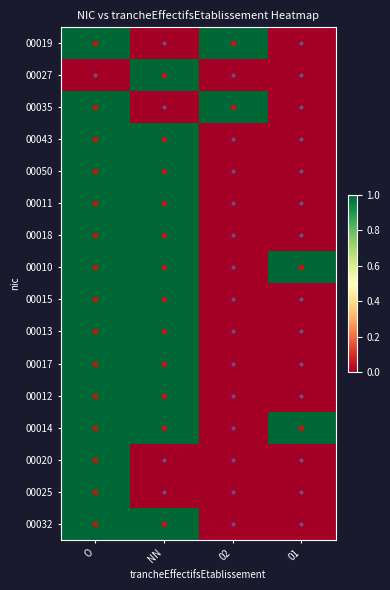

What is the difference between the highest and lowest values at 02?

1